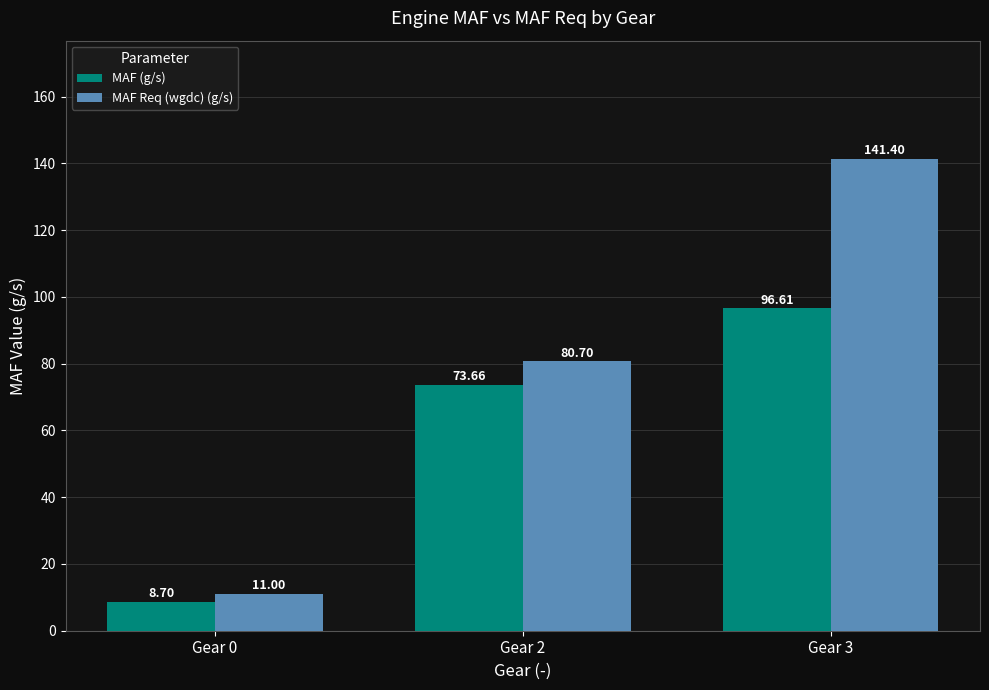

What is the difference between the maximum and minimum values in the MAF Req (wgdc) (g/s) series?

130.4